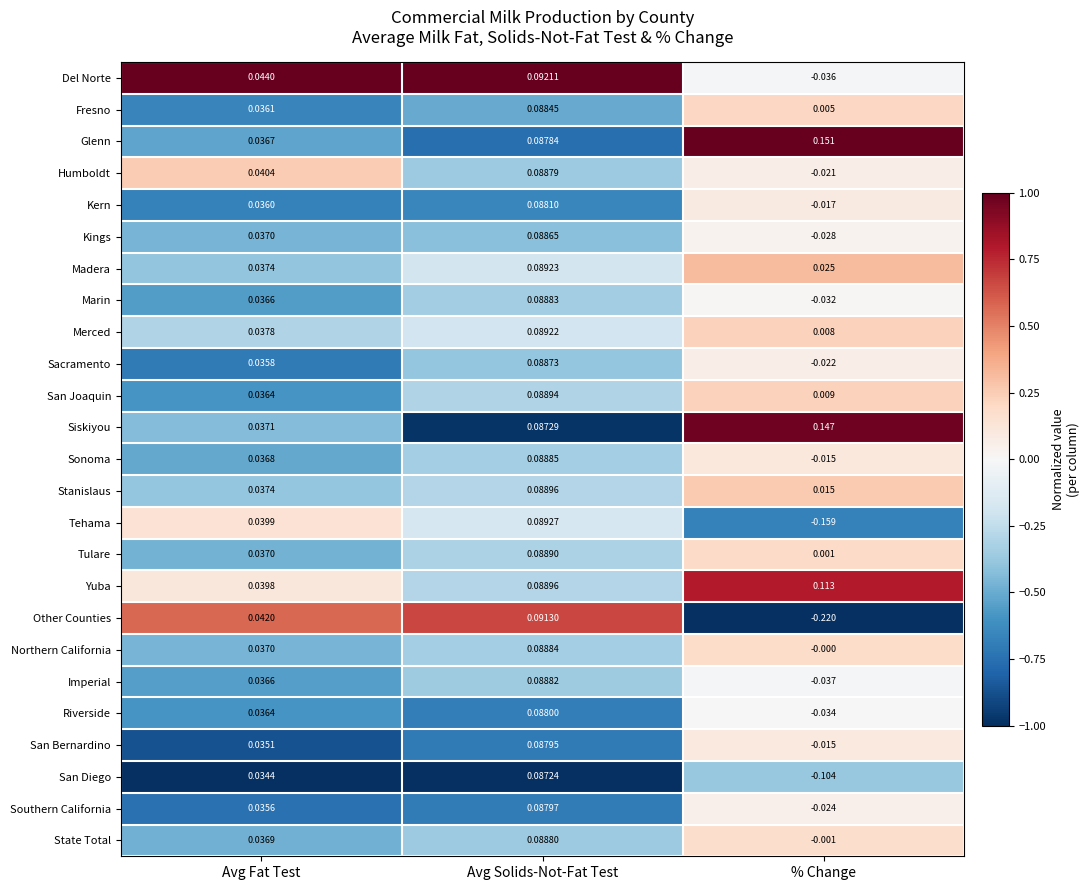

Between Avg Fat Test and Avg Solids-Not-Fat Test, which series saw the biggest shift?

Sacramento